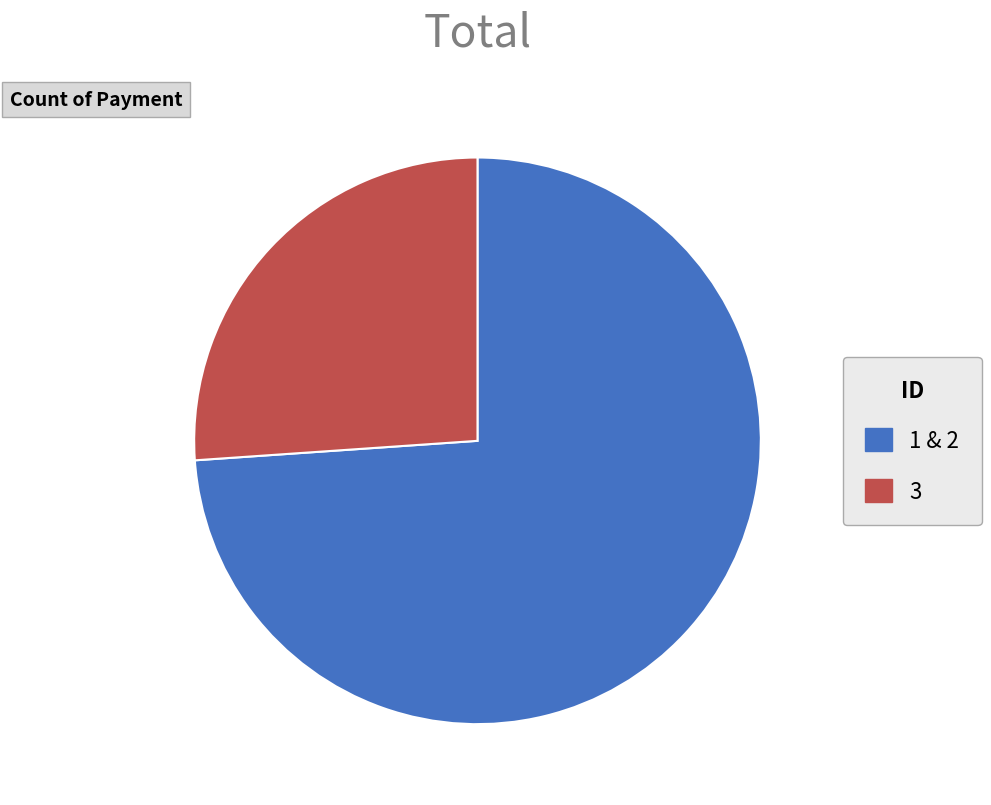

True or false: 1 & 2 accounts for 61% of the total.

False